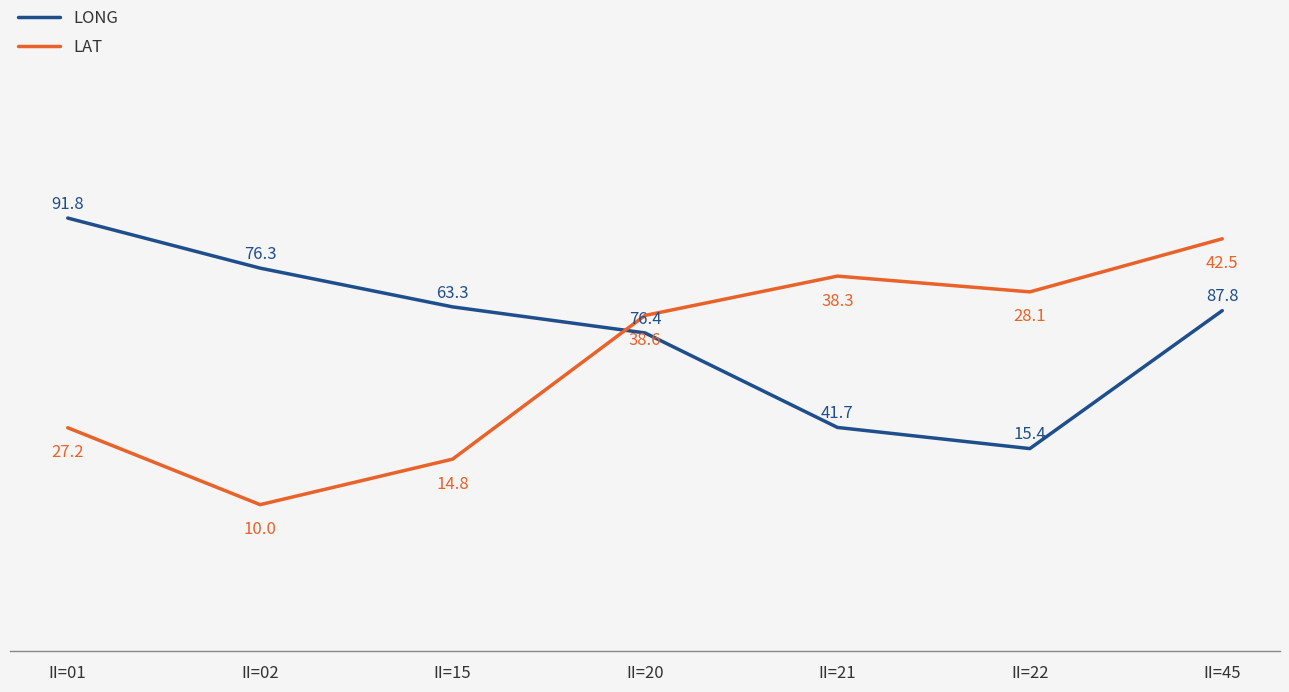

What is the total value across all series at II=15?

101.3